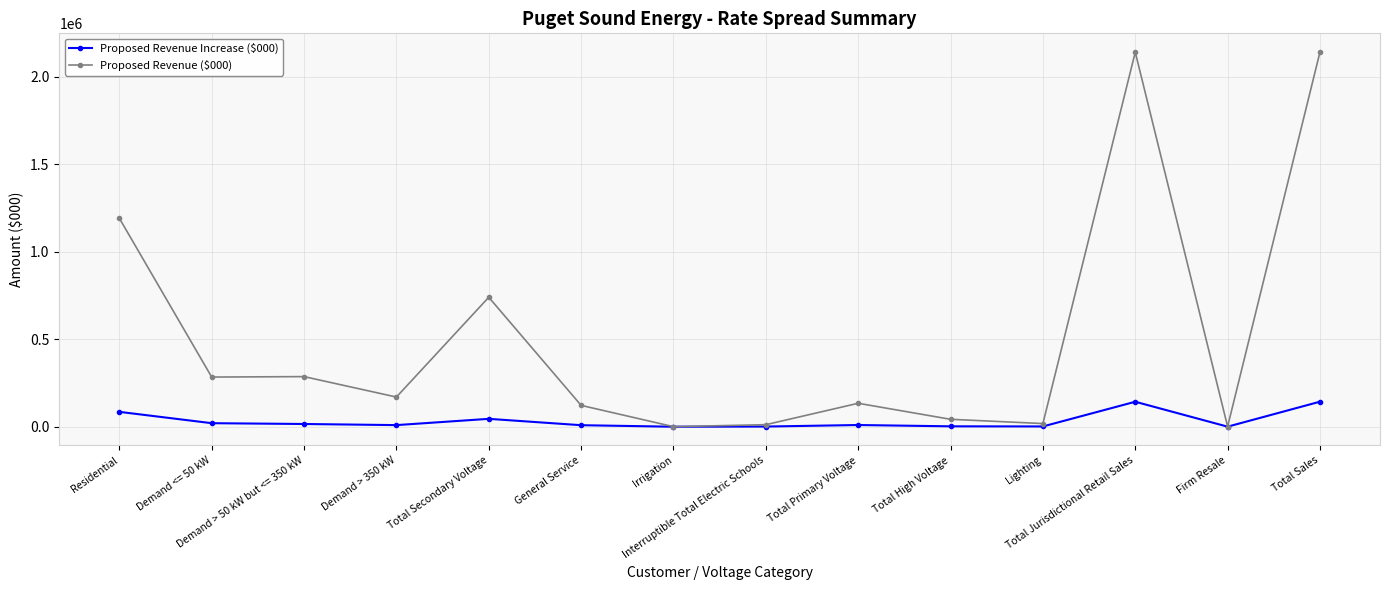

True or false: Proposed Revenue Increase ($000) has more than 0 interior local peaks.

True